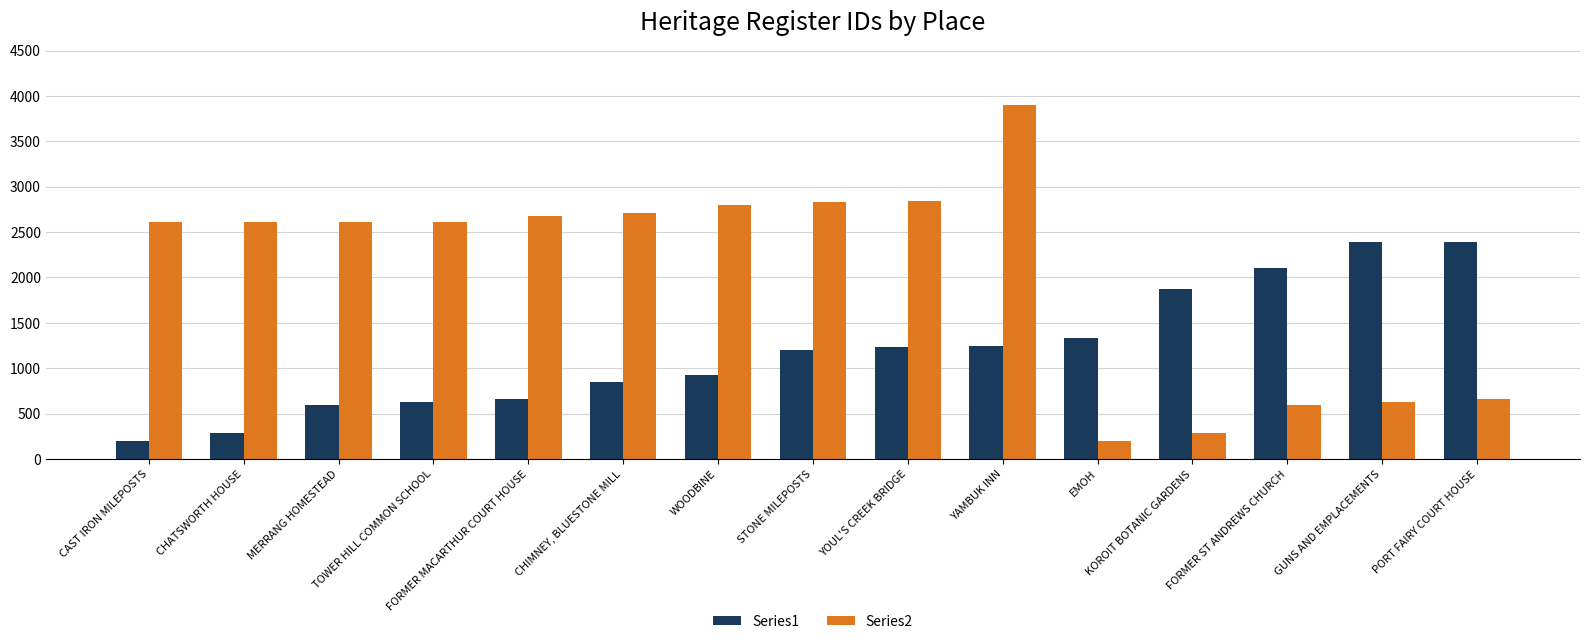

Is it true that Series1 equals 3821 at GUNS AND EMPLACEMENTS?

False